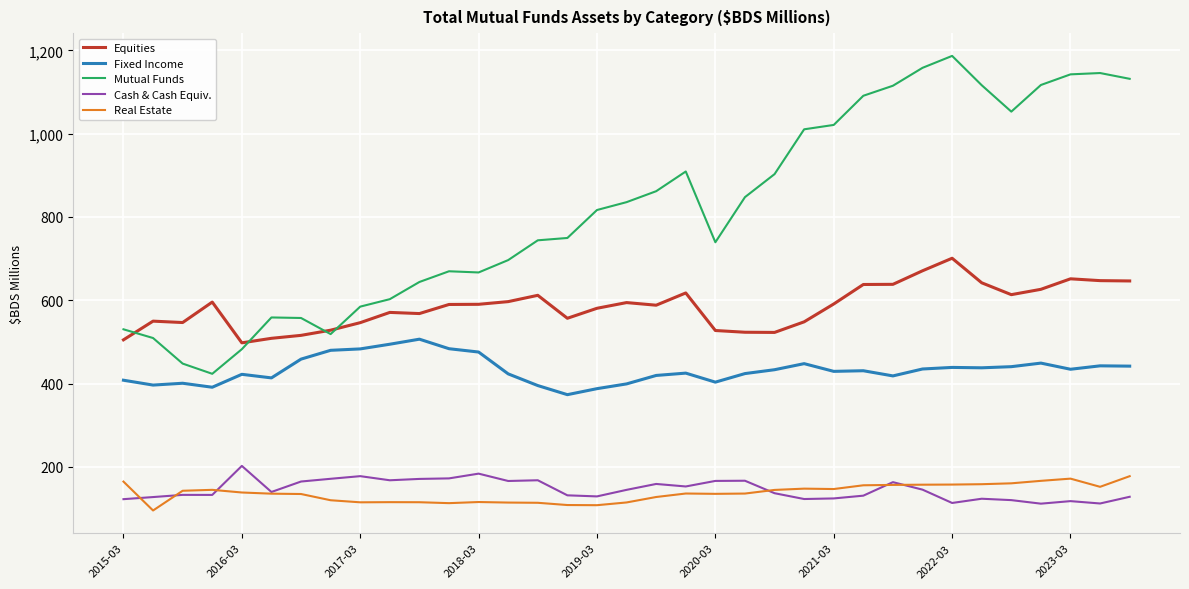

True or false: Real Estate and Mutual Funds intersect in this chart.

False